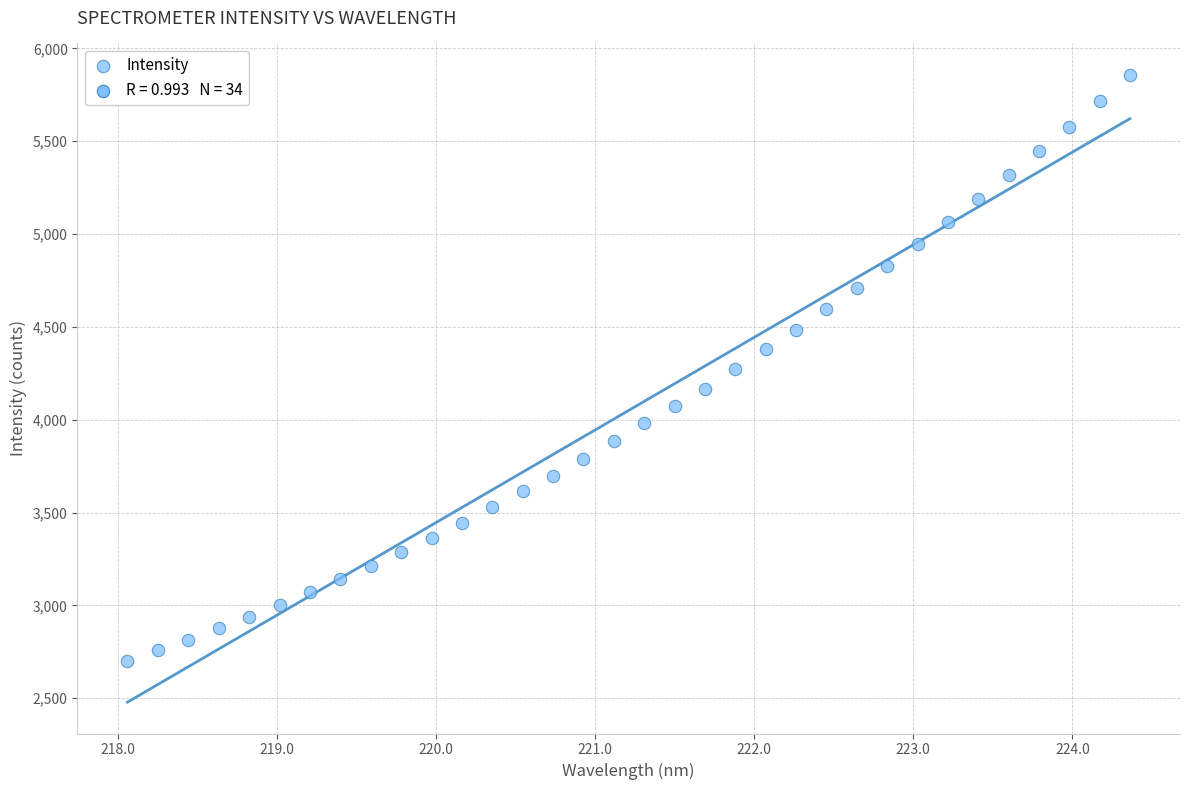

What is the range of X values (max minus min)?

6.3